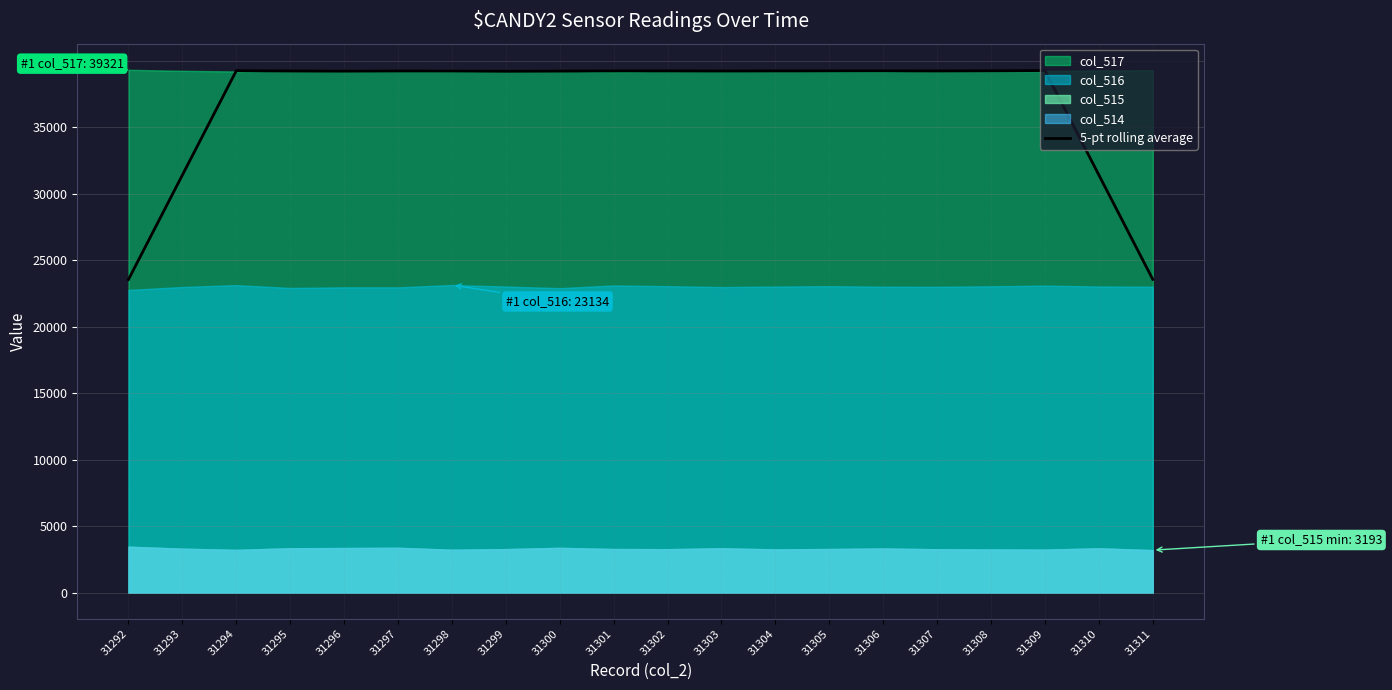

How many lines are shown in the chart?

1